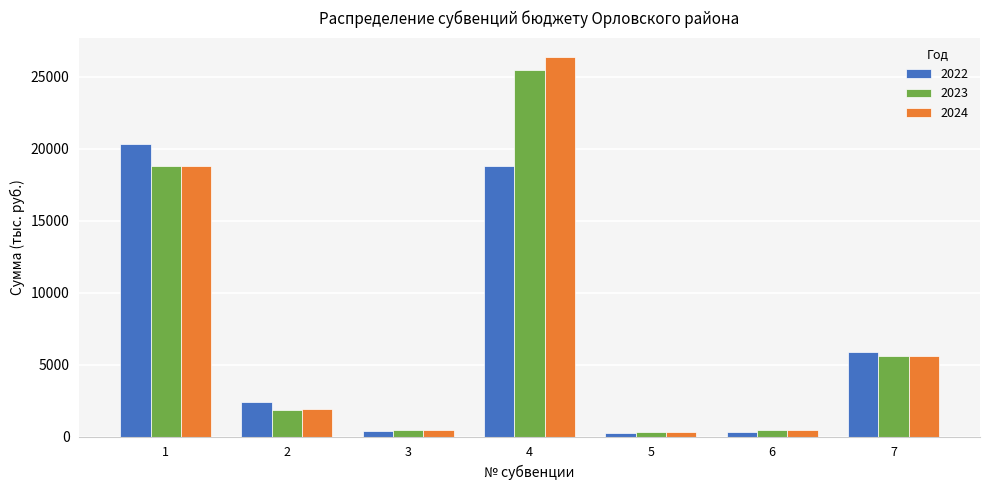

The value of 2023 at 1 is 18822.3. True or false?

True